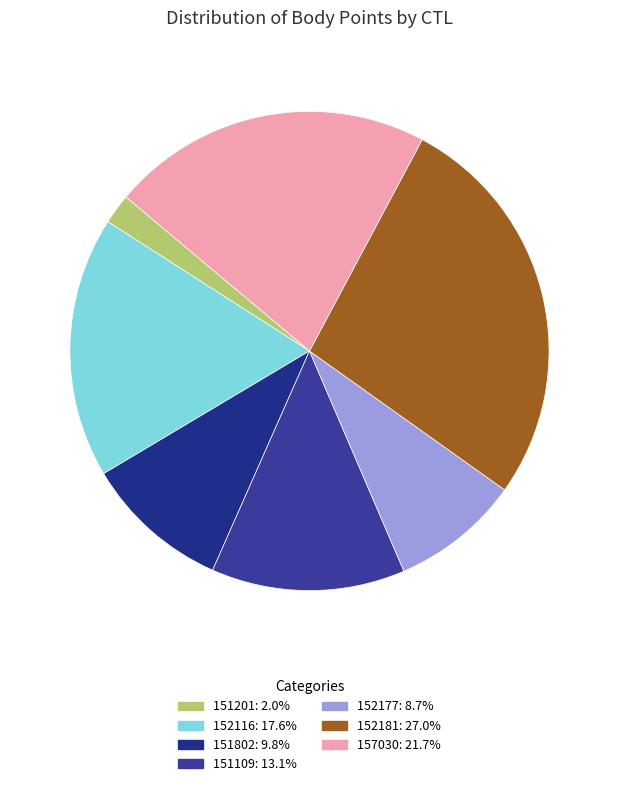

Count the number of slices in the pie.

7